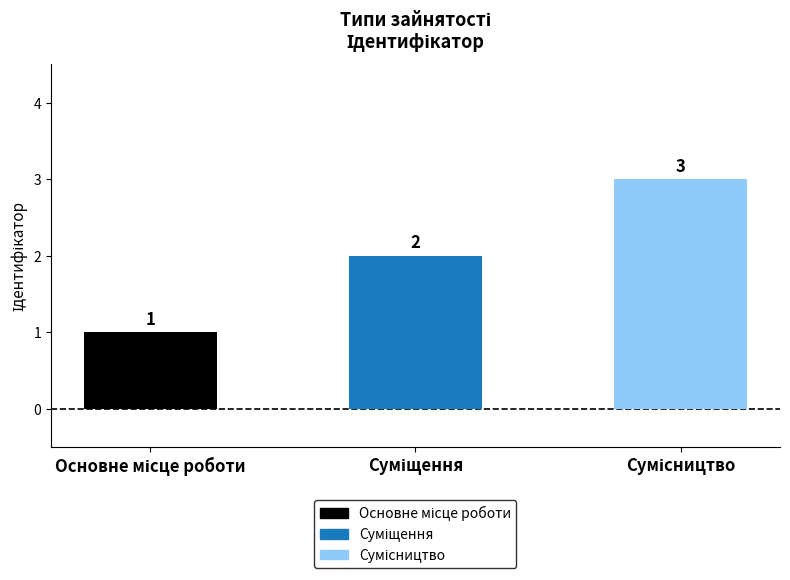

What is the value of the 3rd bar from the left?

3